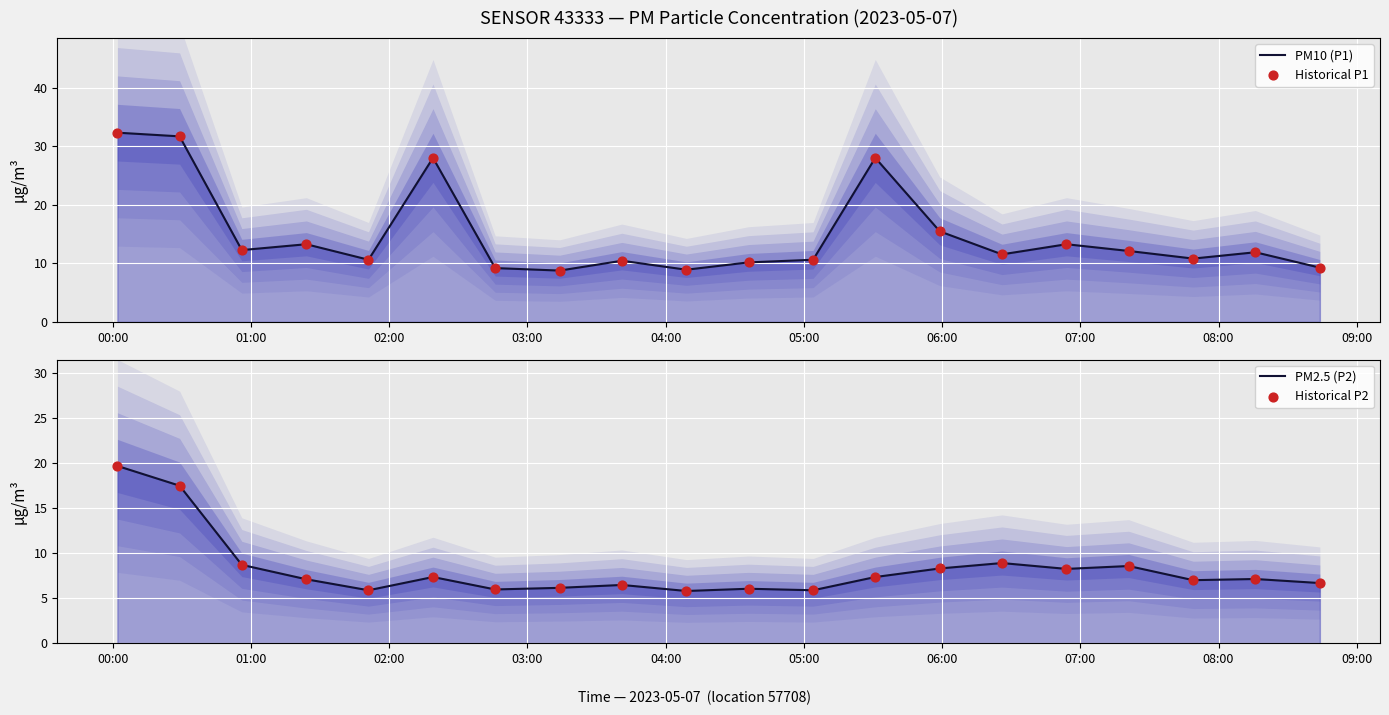

What is the total value across all series at 01:00?

98.3